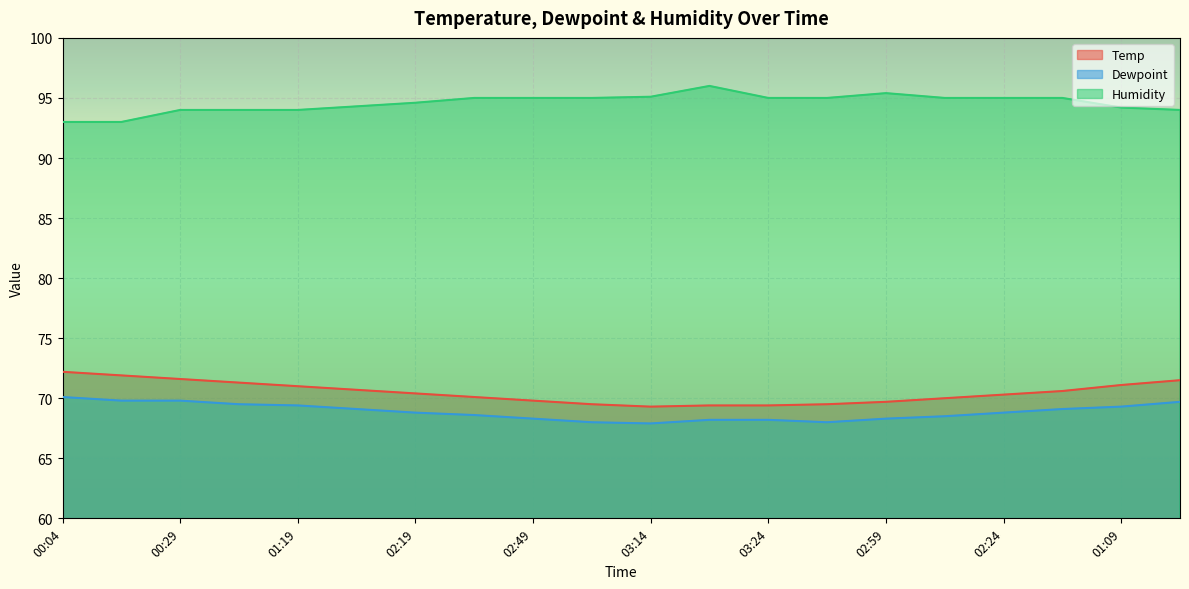

True or false: Humidity and Dewpoint cross at least once.

False